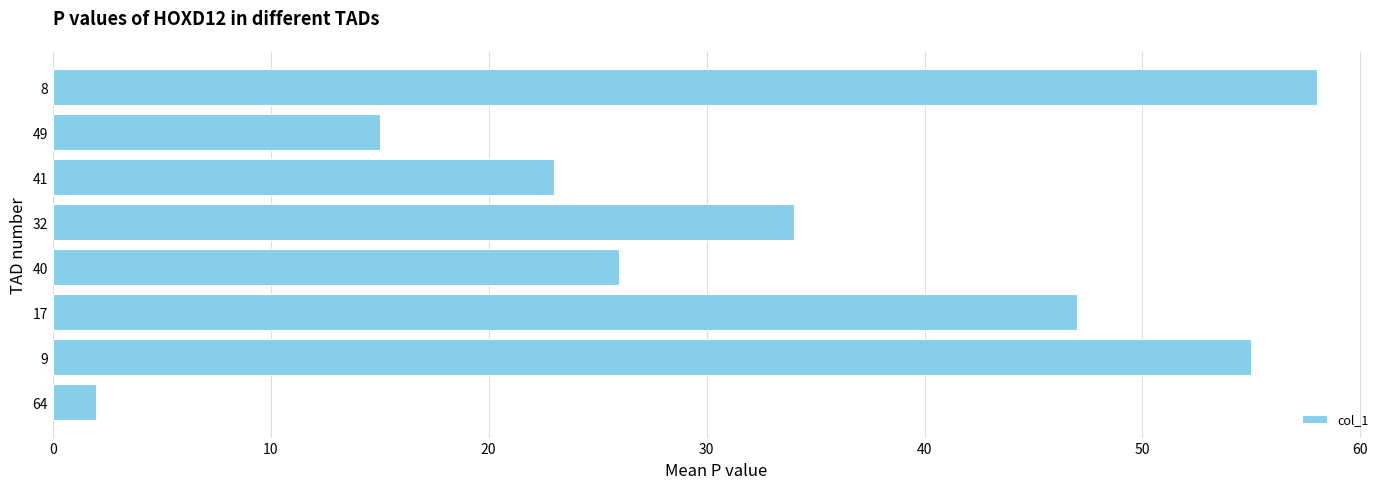

Are the bars grouped side by side (vs. stacked)?

No